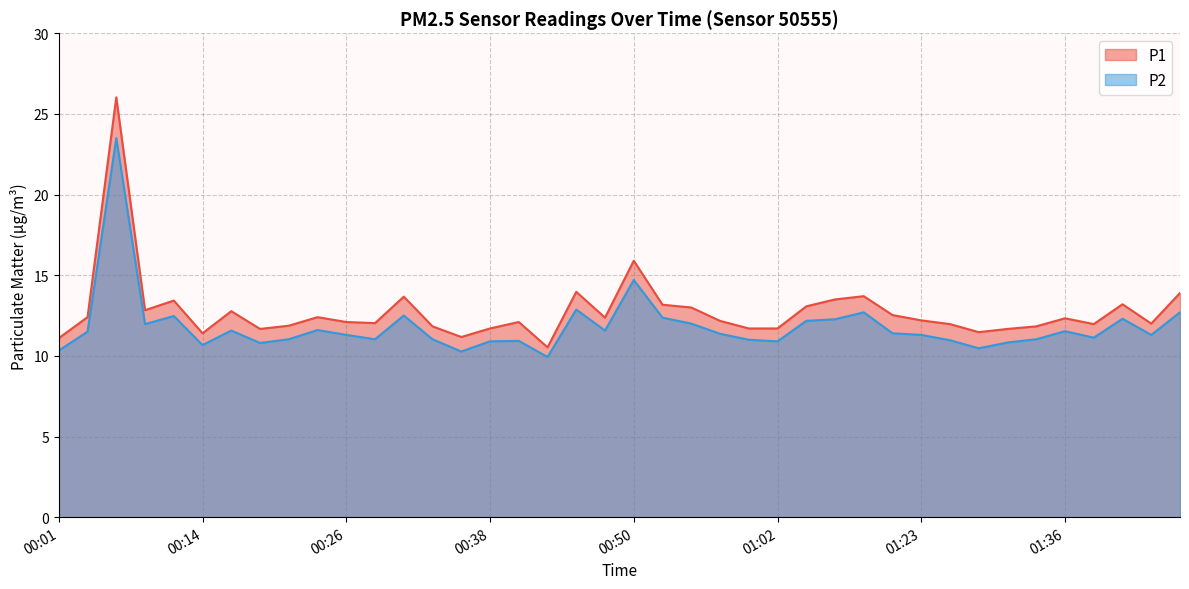

How many lines are shown in the chart?

2